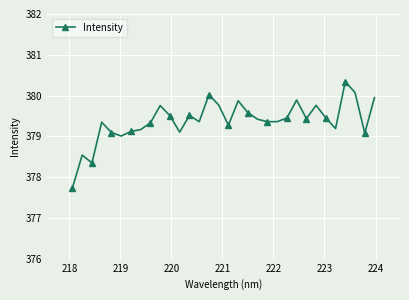

What is the difference between the second highest and minimum values?

2.3